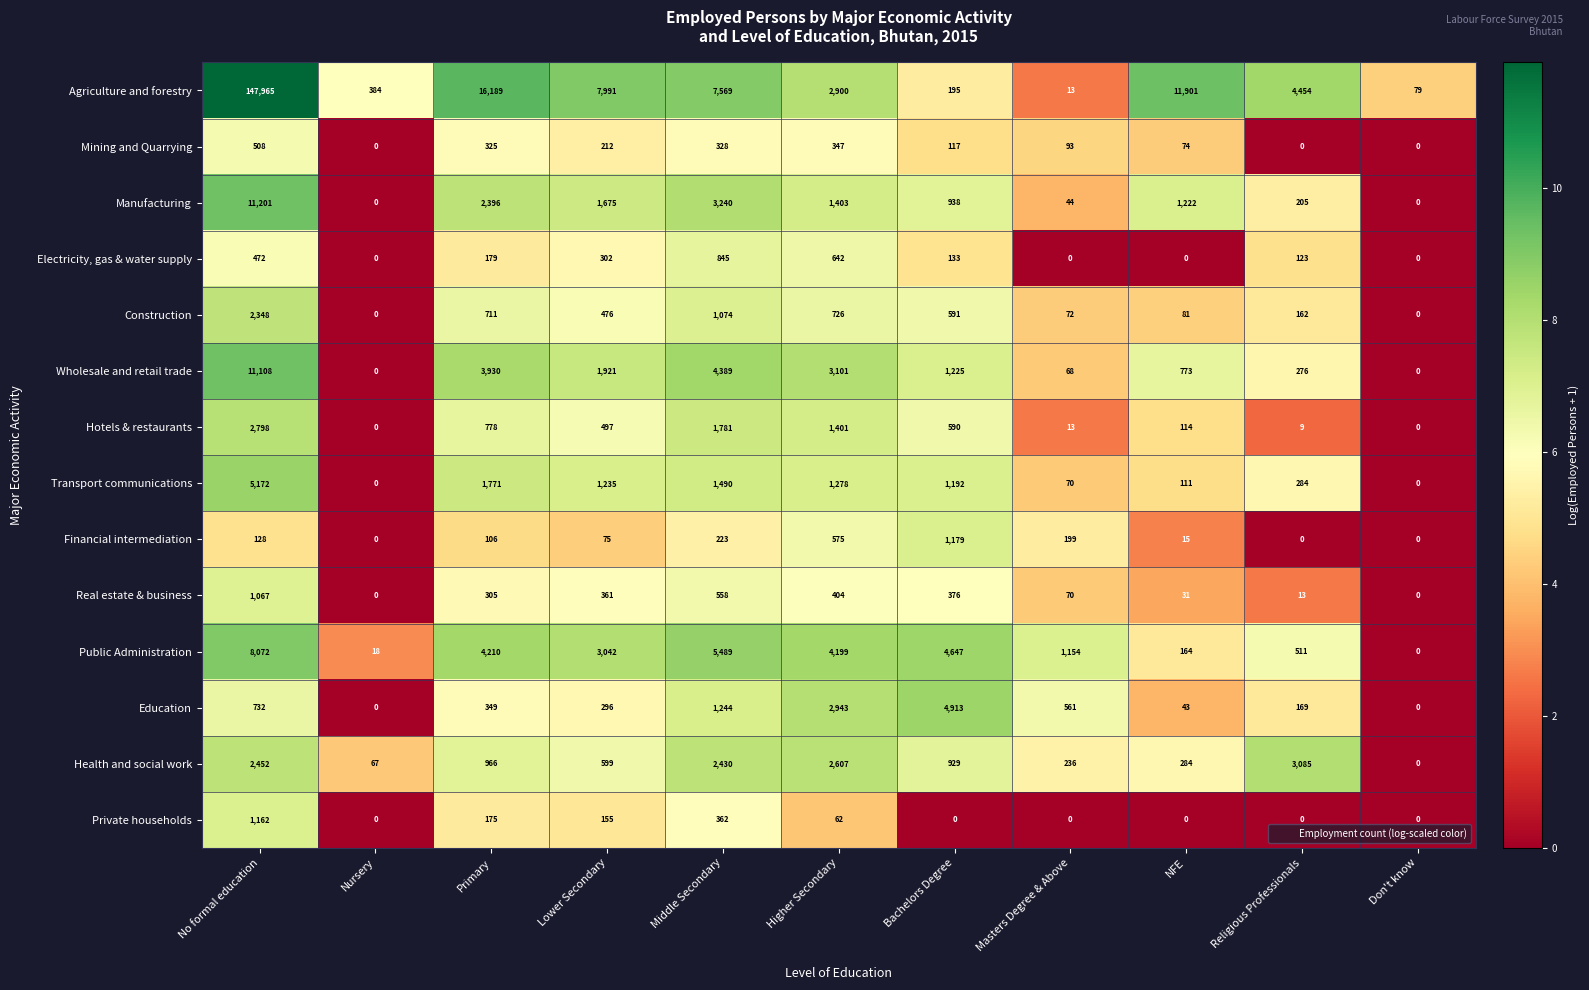

What is the difference between the highest and lowest values at Lower Secondary?

7916